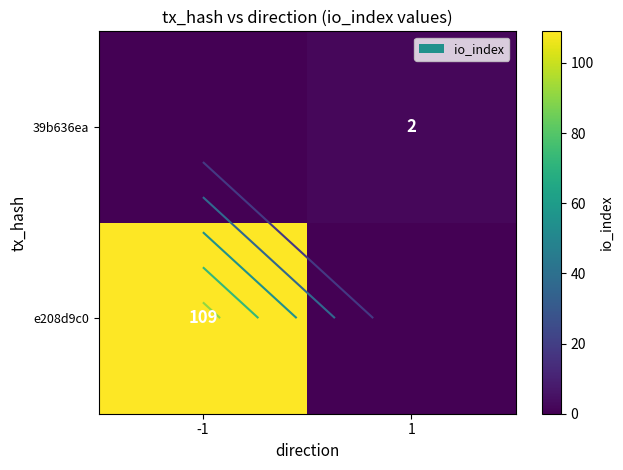

The value of e208d9c0 at 1 is 0. True or false?

True